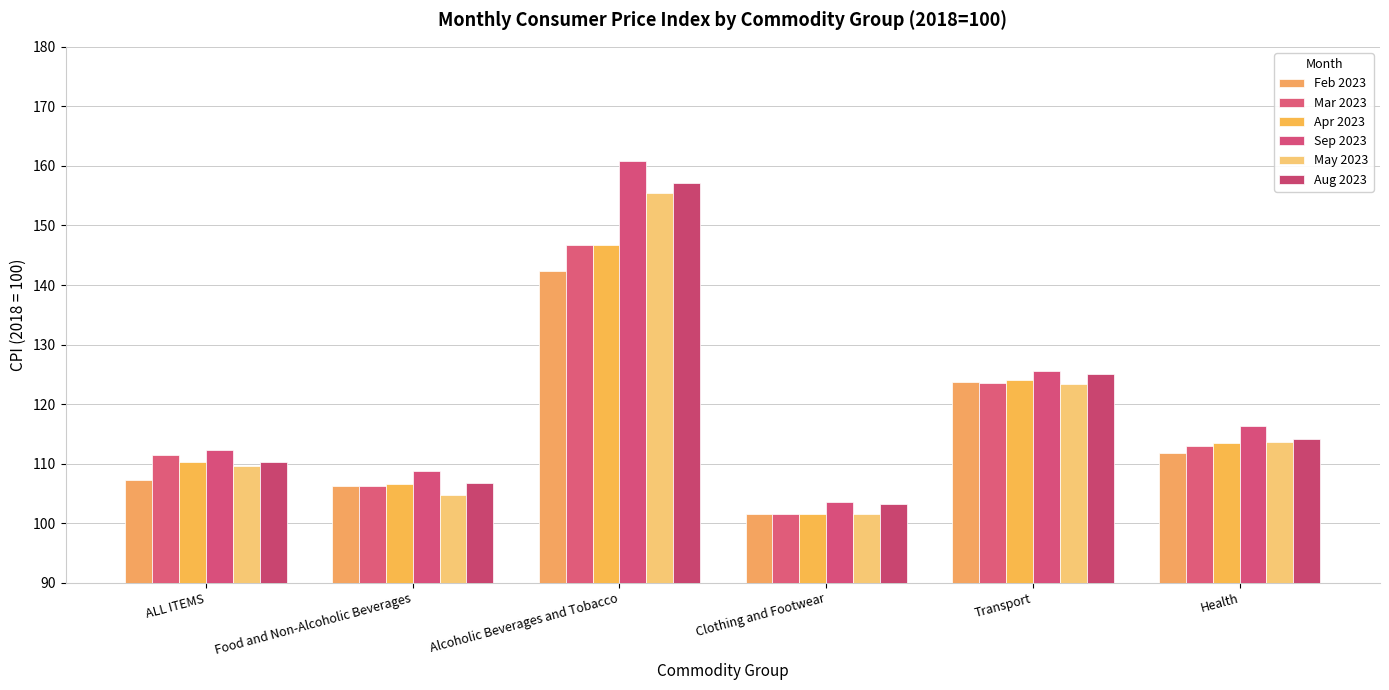

What is the sum of all Sep 2023 values?

727.4